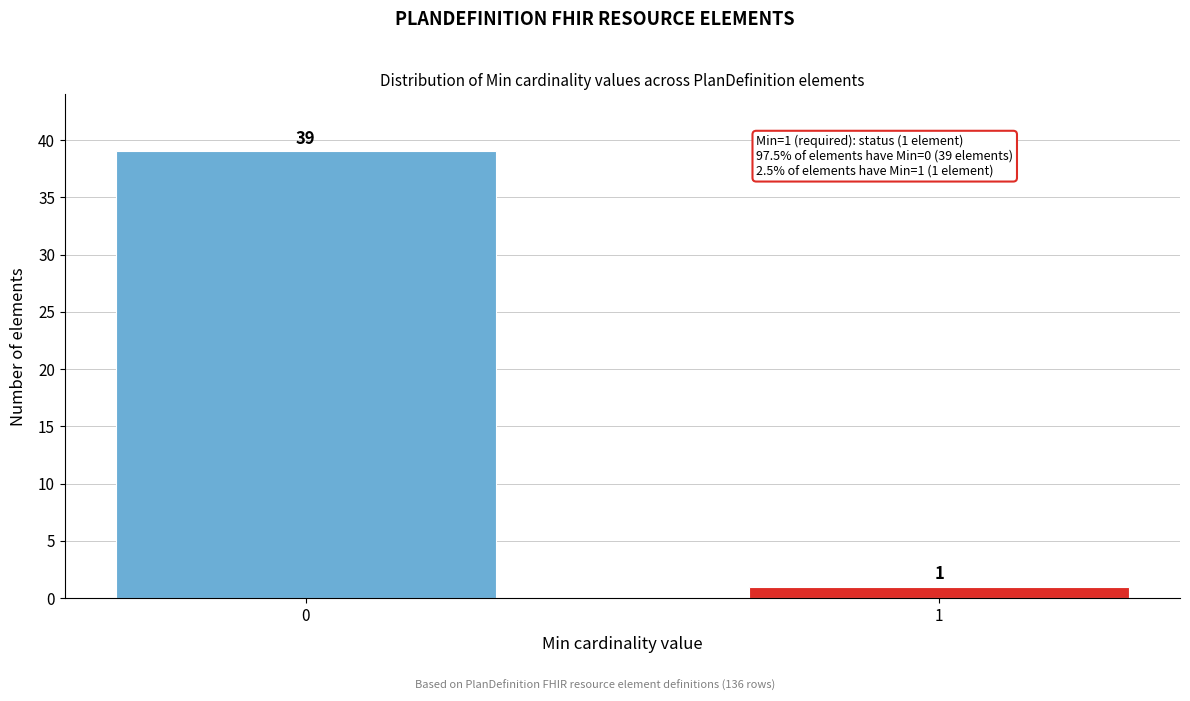

Reading right to left, list all the values displayed in this chart.

1=1	0=39